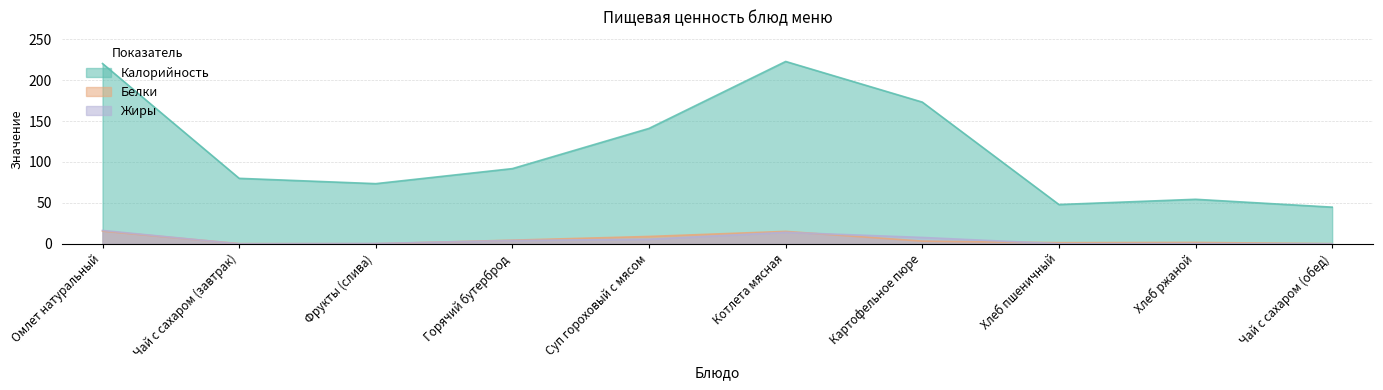

How many lines are shown in the chart?

3